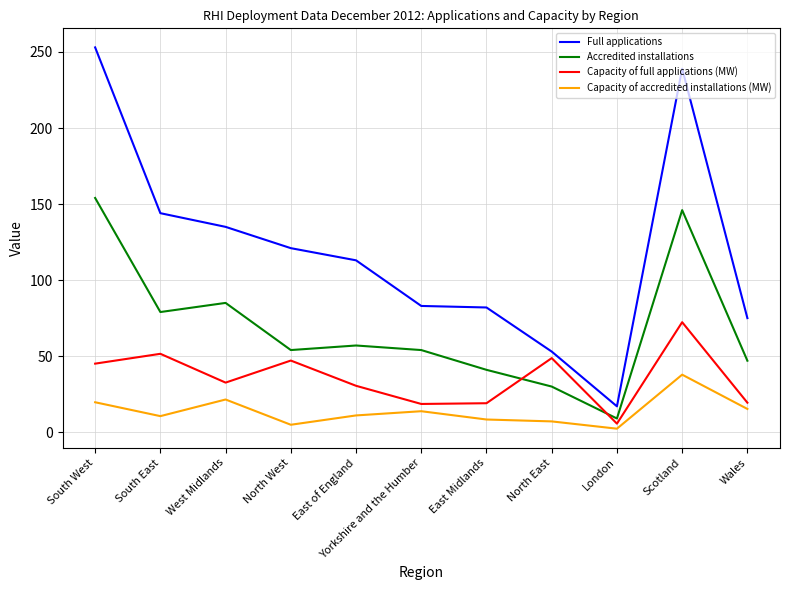

What is the approximate value of Capacity of full applications (MW) at Scotland?

72.3